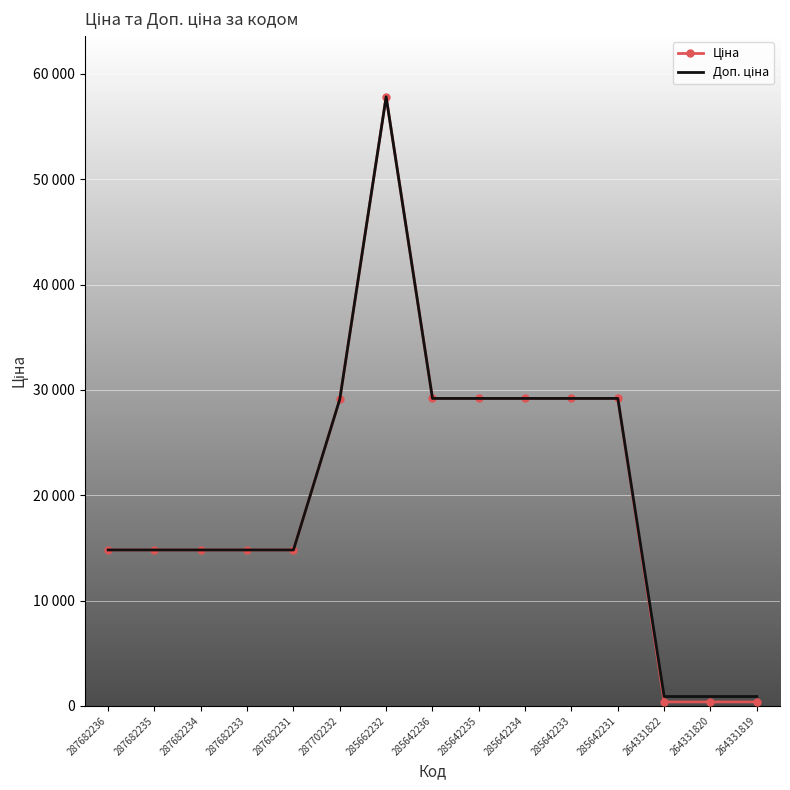

How many interior local peaks does the Ціна series have?

1